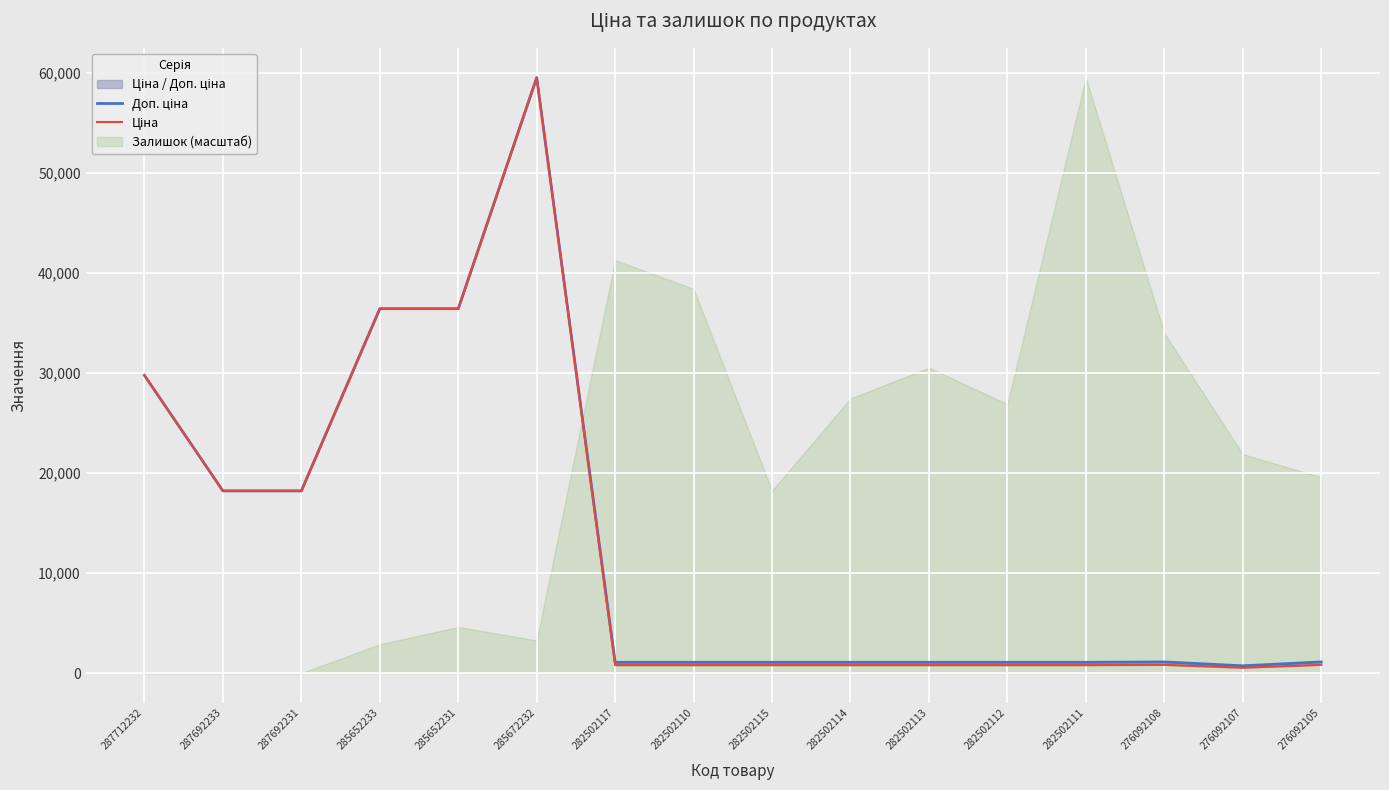

The Ціна series shows 1273.0 at 282502111. True or false?

False